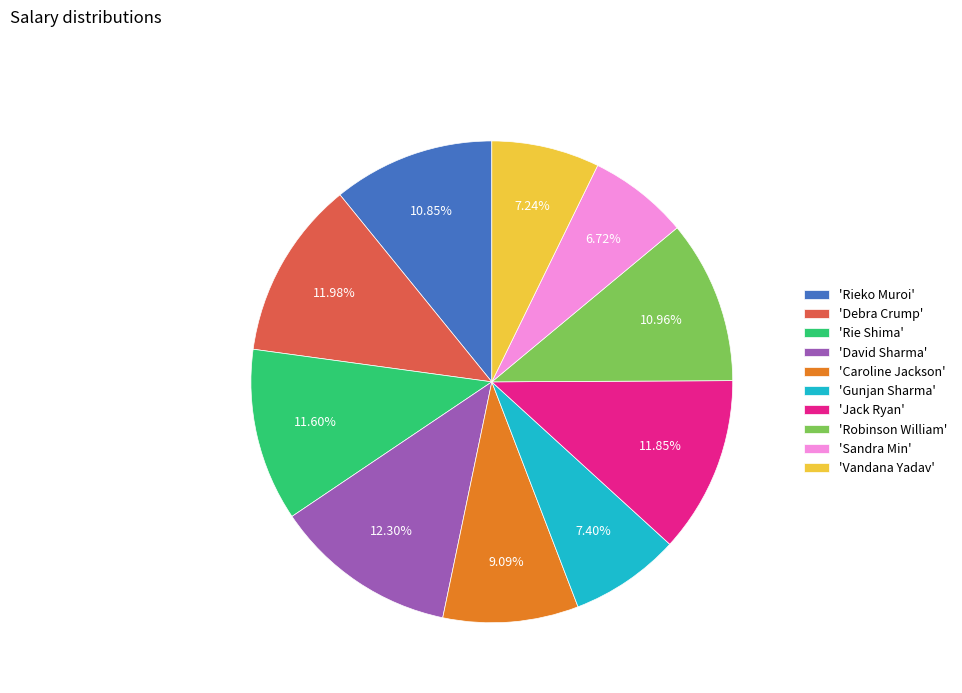

Does any single category account for the majority?

No